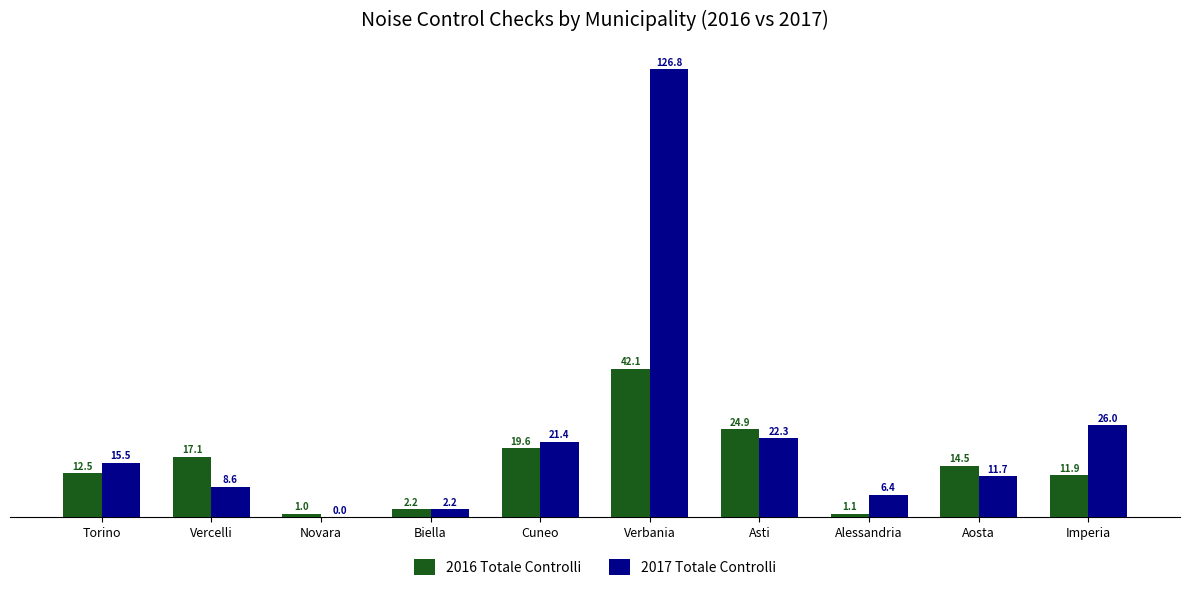

Where does the 2016 Totale Controlli series first go above 14?

Vercelli